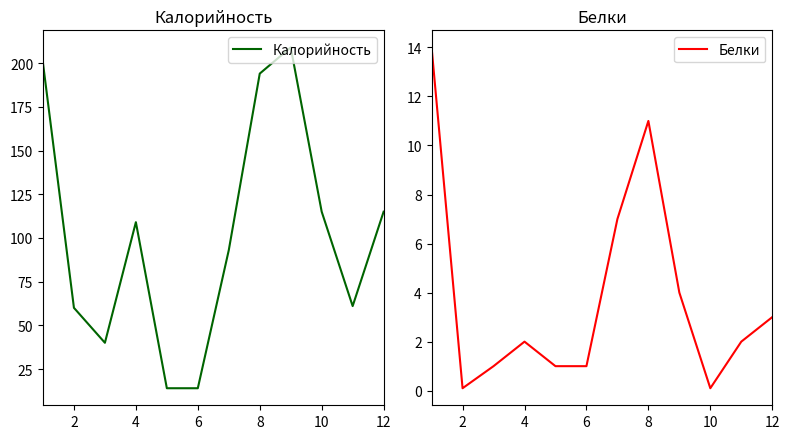

Between 6 and 12, which is larger?

12